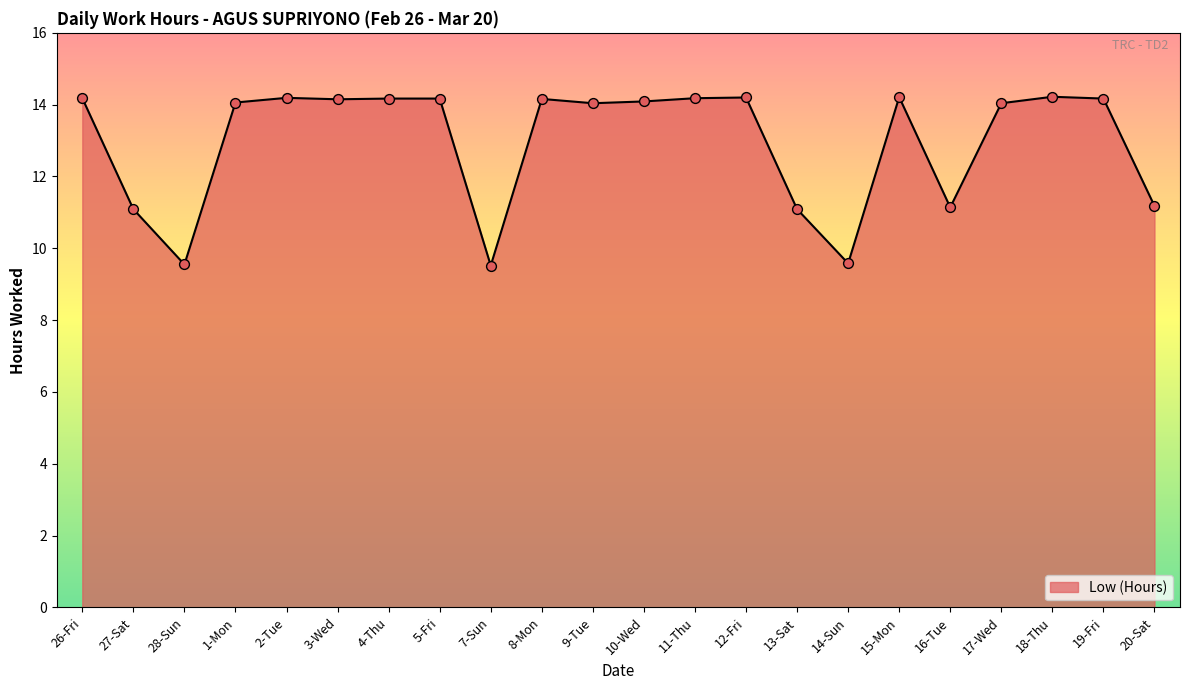

Approximately how many times larger is the value at 15-Mon compared to 18-Thu?

1.0